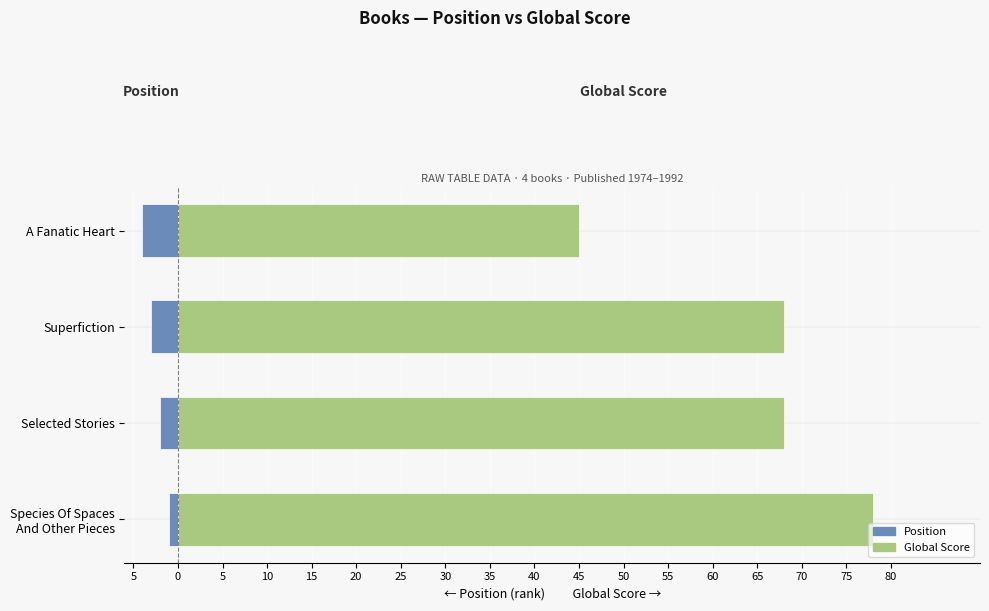

At how many categories does at least one series exceed 23?

4